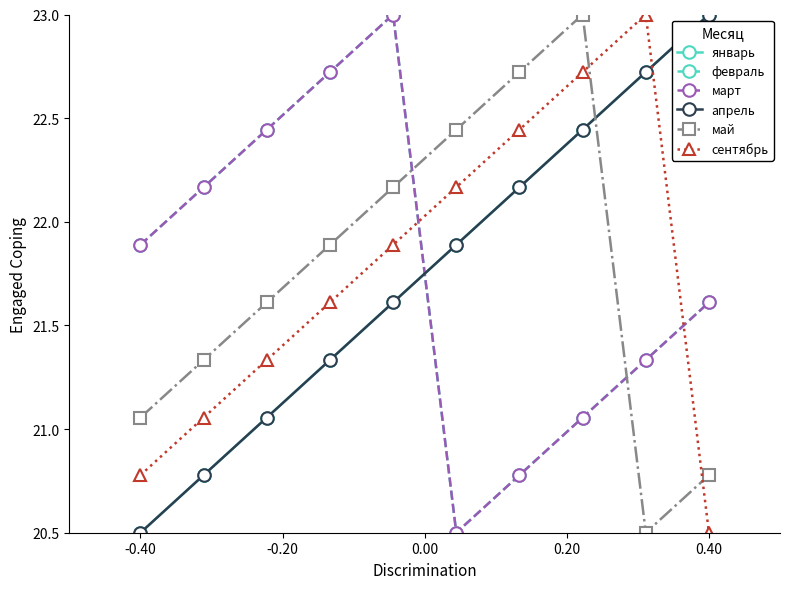

Is this an area chart (filled region under the line)?

No